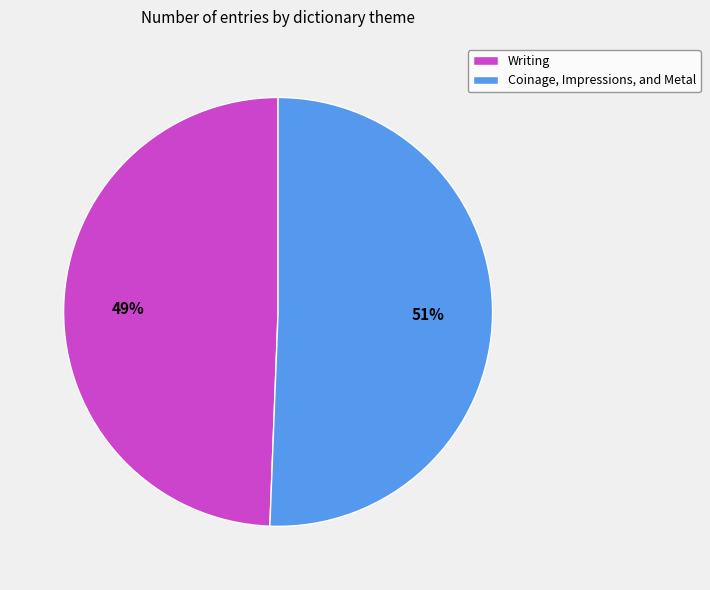

To the nearest percent, what is the combined percentage of Coinage, Impressions, and Metal and Writing?

100%